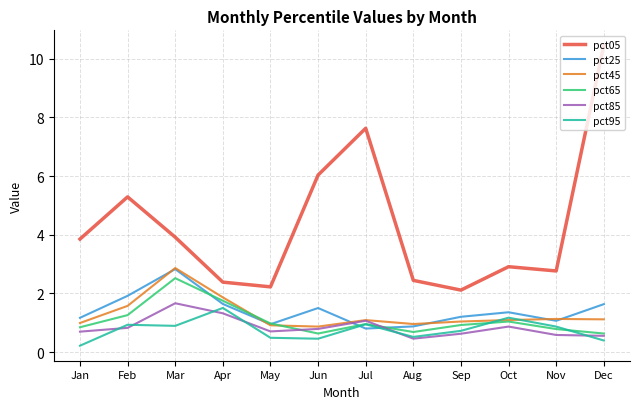

Which series has the largest total across all categories?

pct05